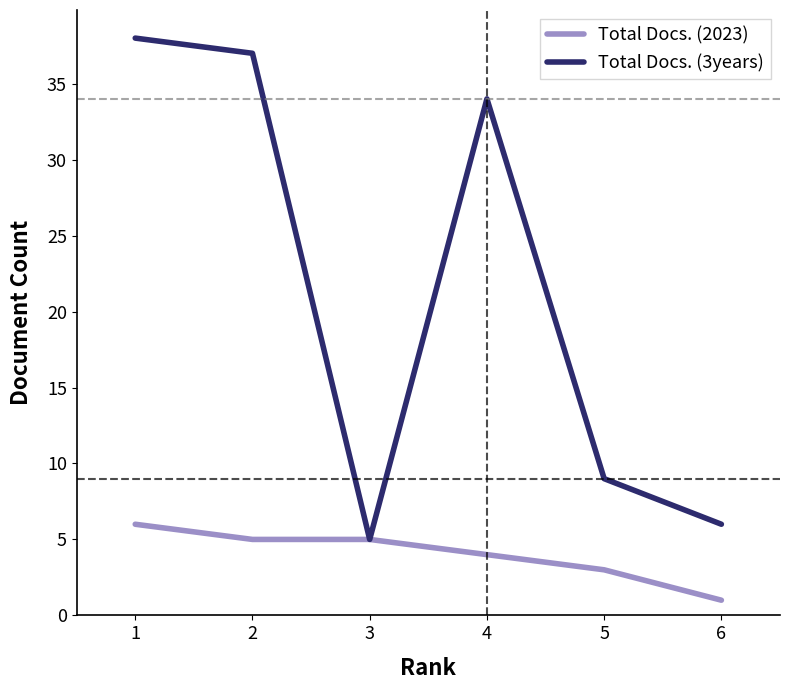

What is the sum of all Total Docs. (3years) values?

129